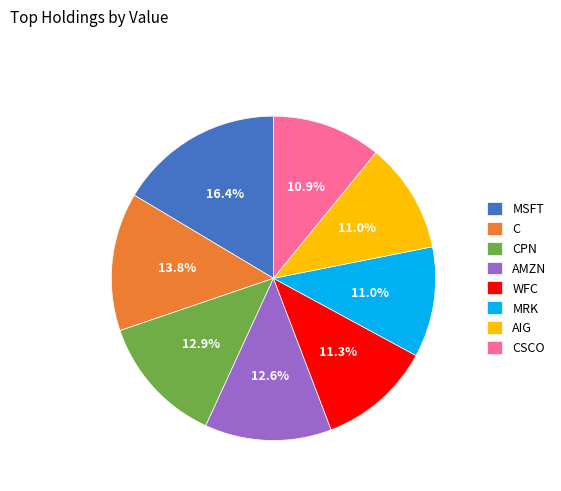

The AIG slice represents 3% of the pie. True or false?

False